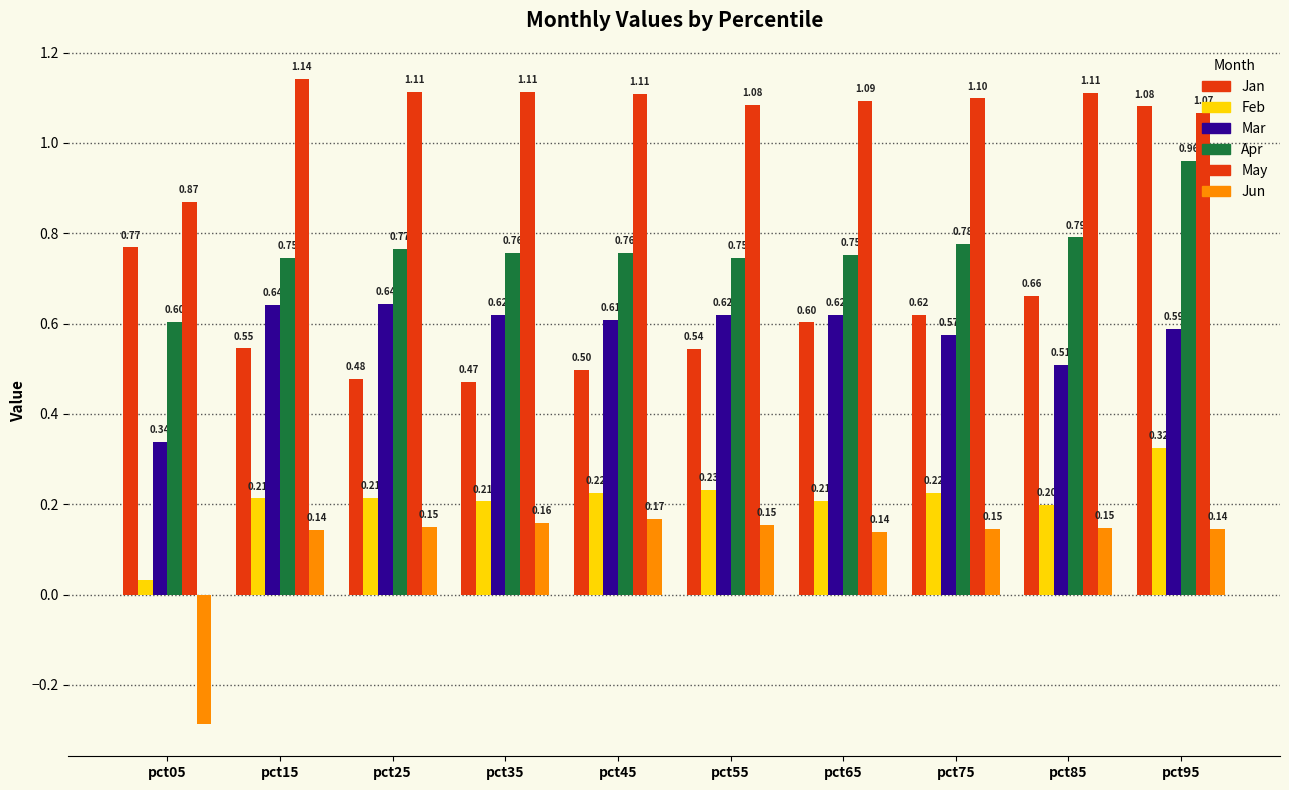

Does the chart contain stacked bars?

No